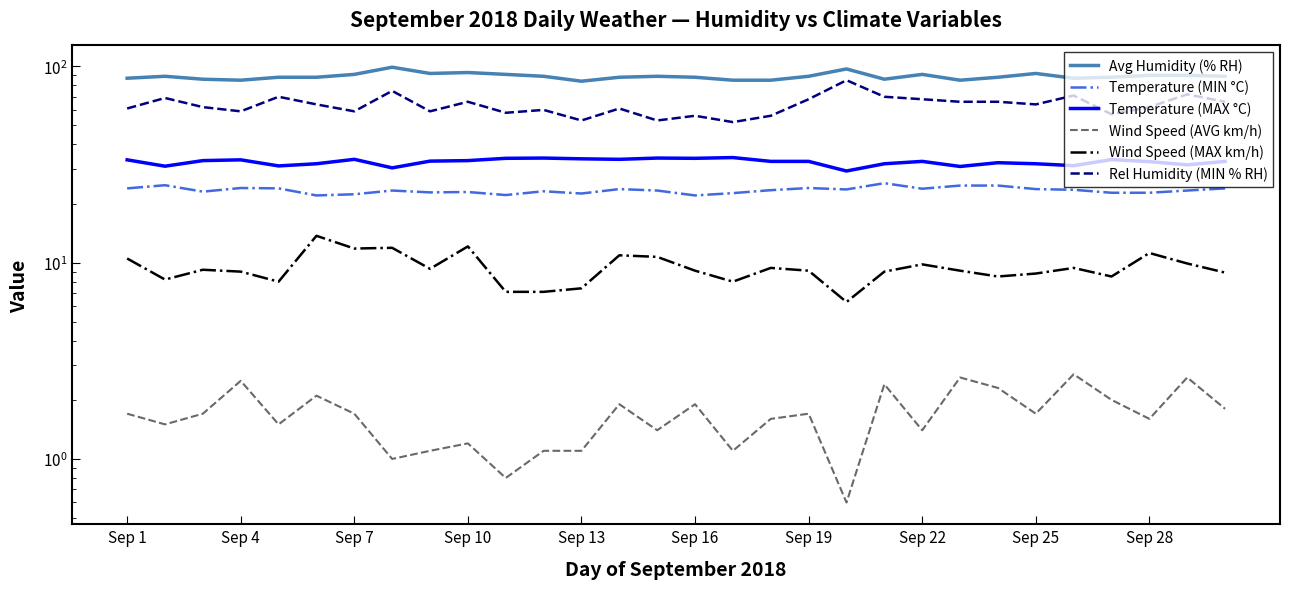

At which label does Temperature (MIN °C) first exceed 23?

Sep 1